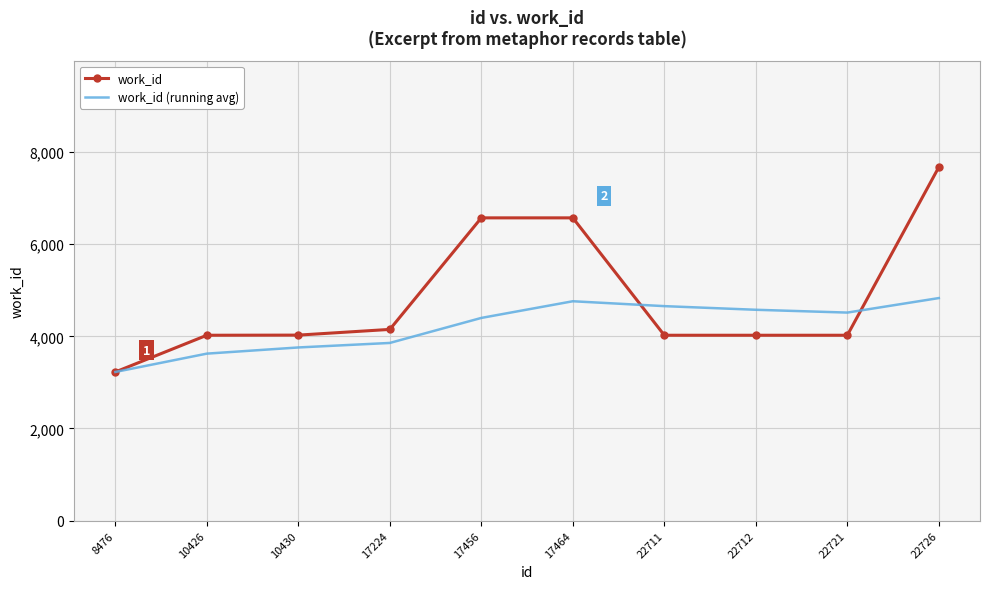

What is the sum of all work_id values?

48318